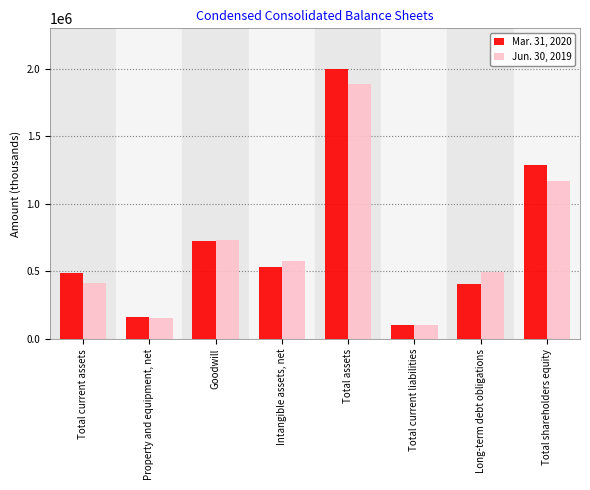

What is the spread (max minus min) of values at Total current liabilities?

3000